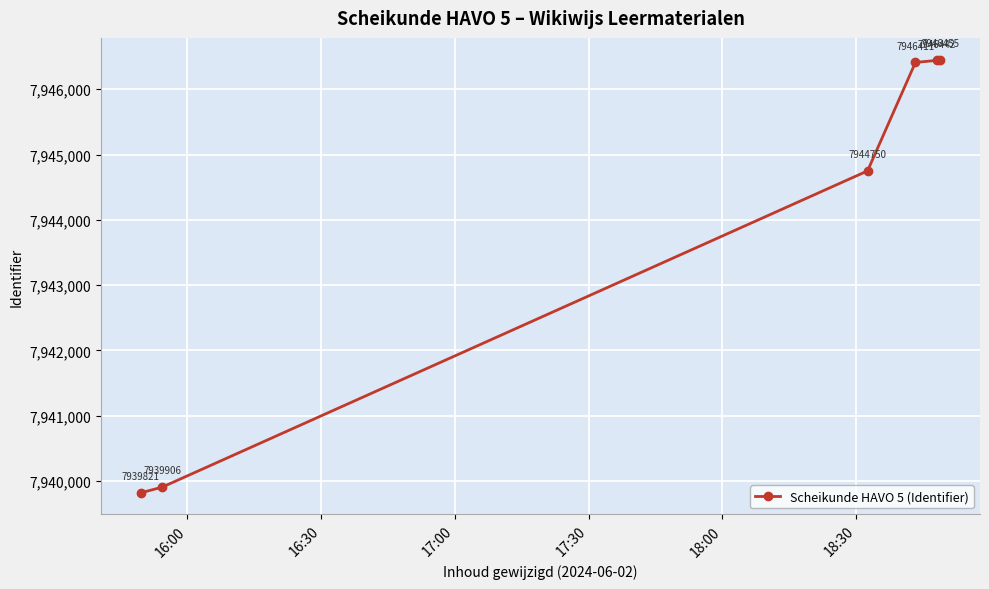

What is the maximum value shown in the chart?

7946455